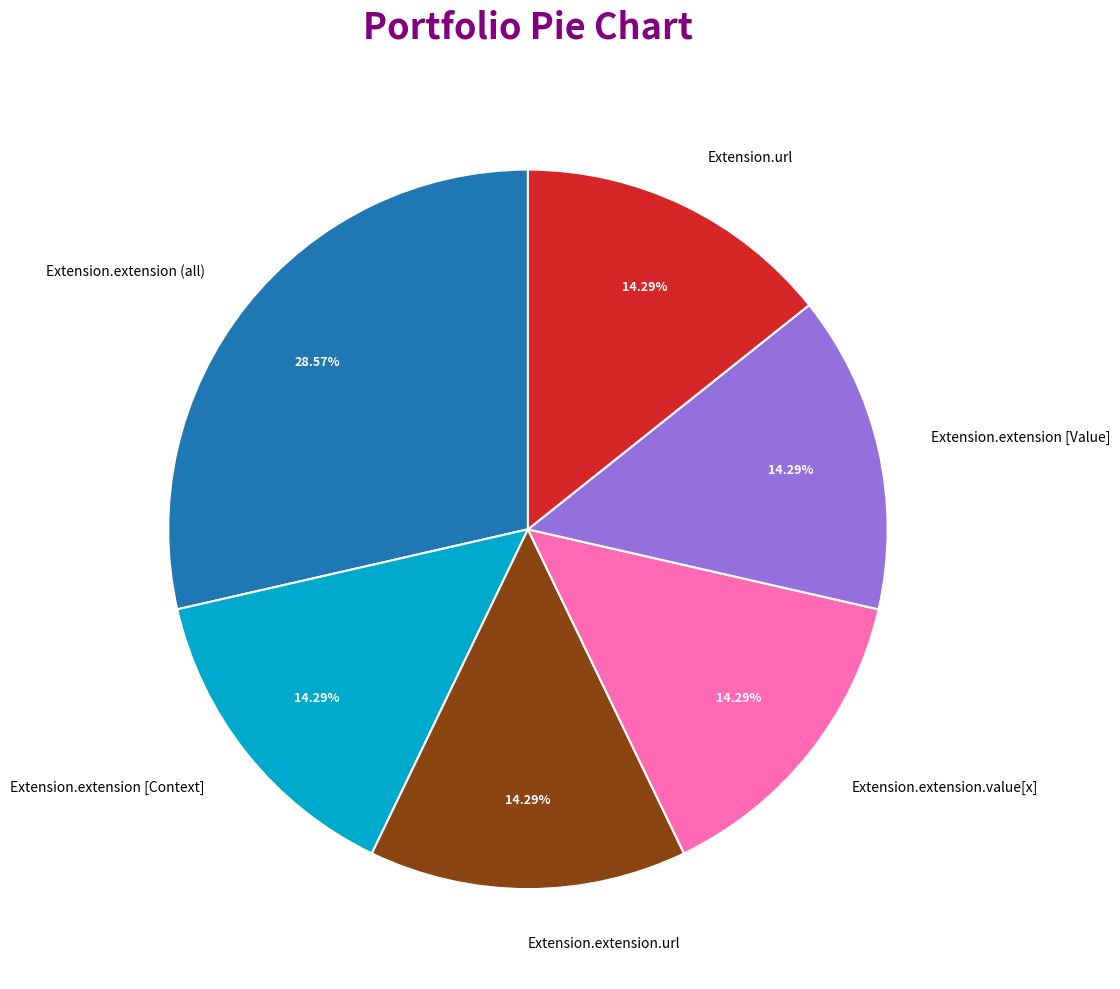

Is there a majority slice in this chart?

No